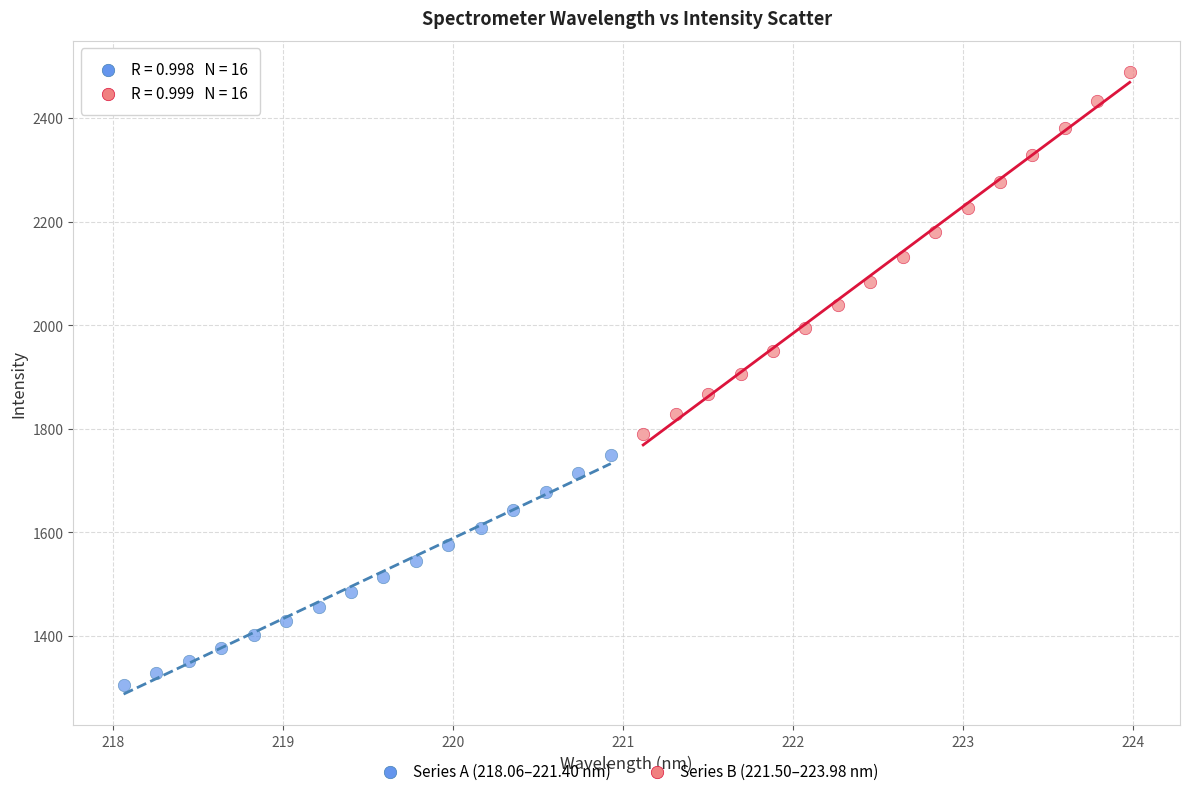

Which series contains the lowest Y value?

Series A (218.06–221.40 nm)